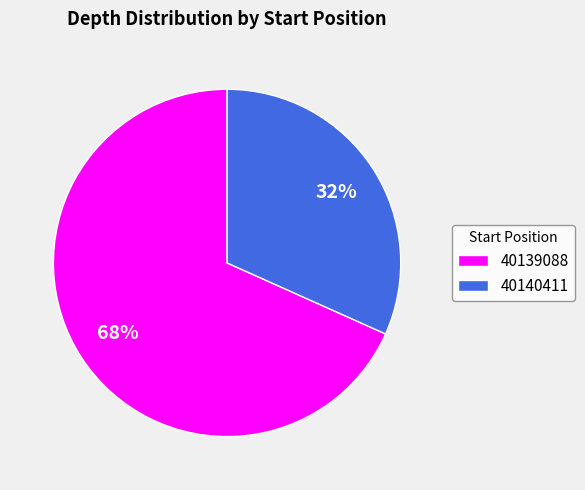

What is the ratio of the value at 40140411 to the value at 40139088?

0.5